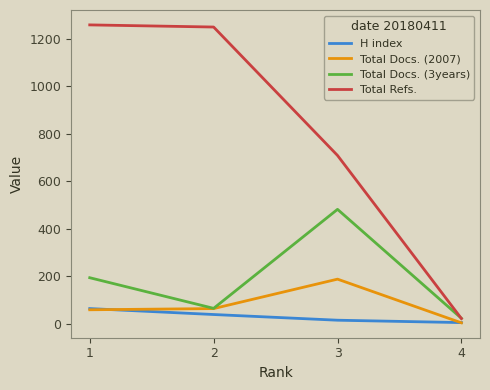

What is the highest value of the Total Docs. (2007) series?

187